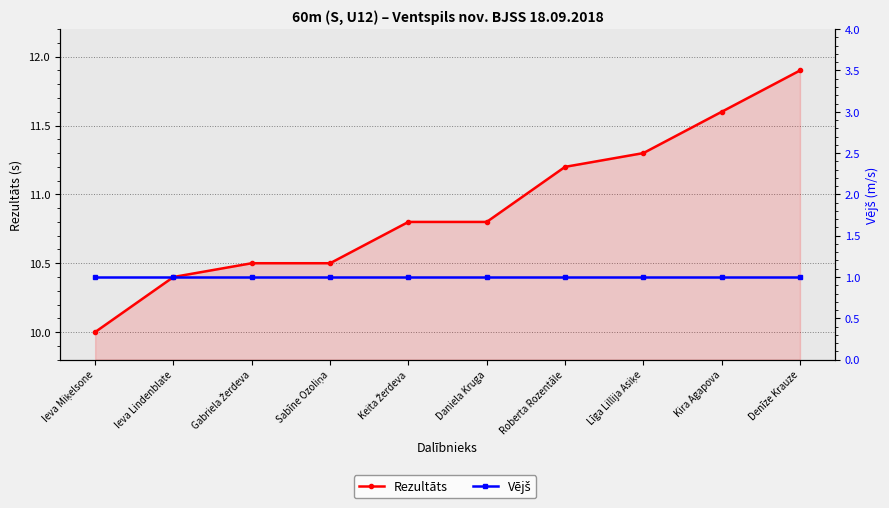

How many Rezultāts values are between 10 and 11?

6